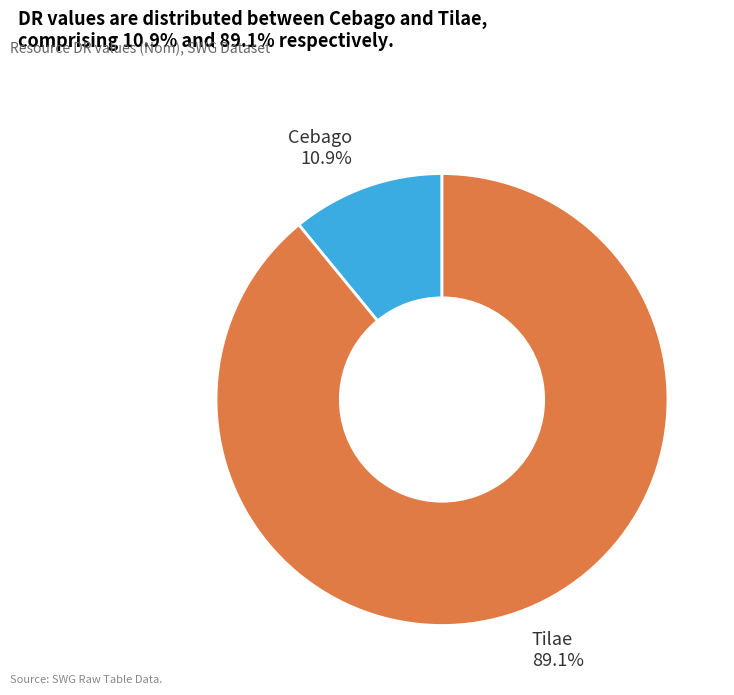

To the nearest percent, what percentage of the pie is Cebago?

11%